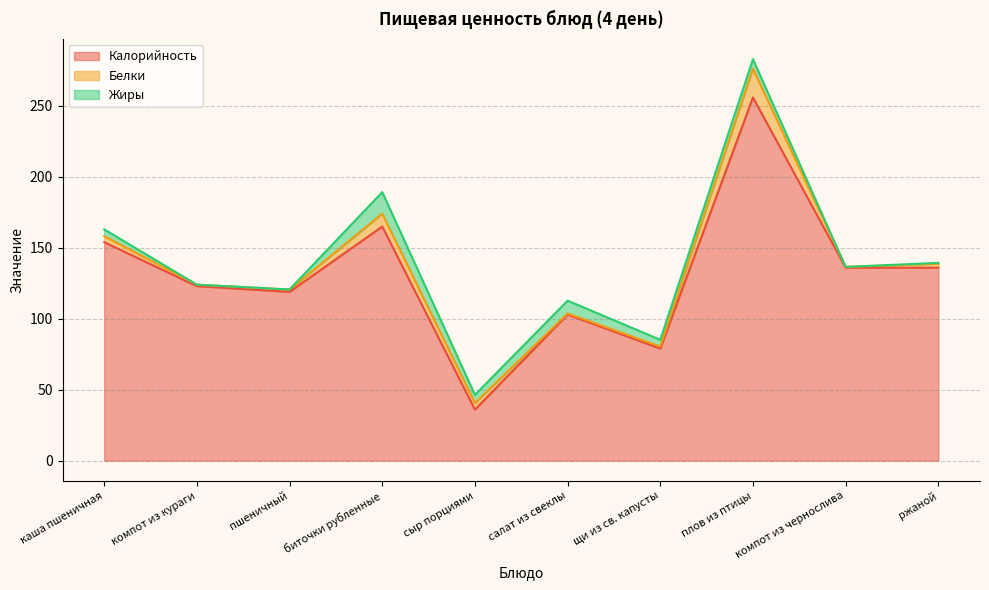

Where does the Белки series first go above 2?

каша пшеничная